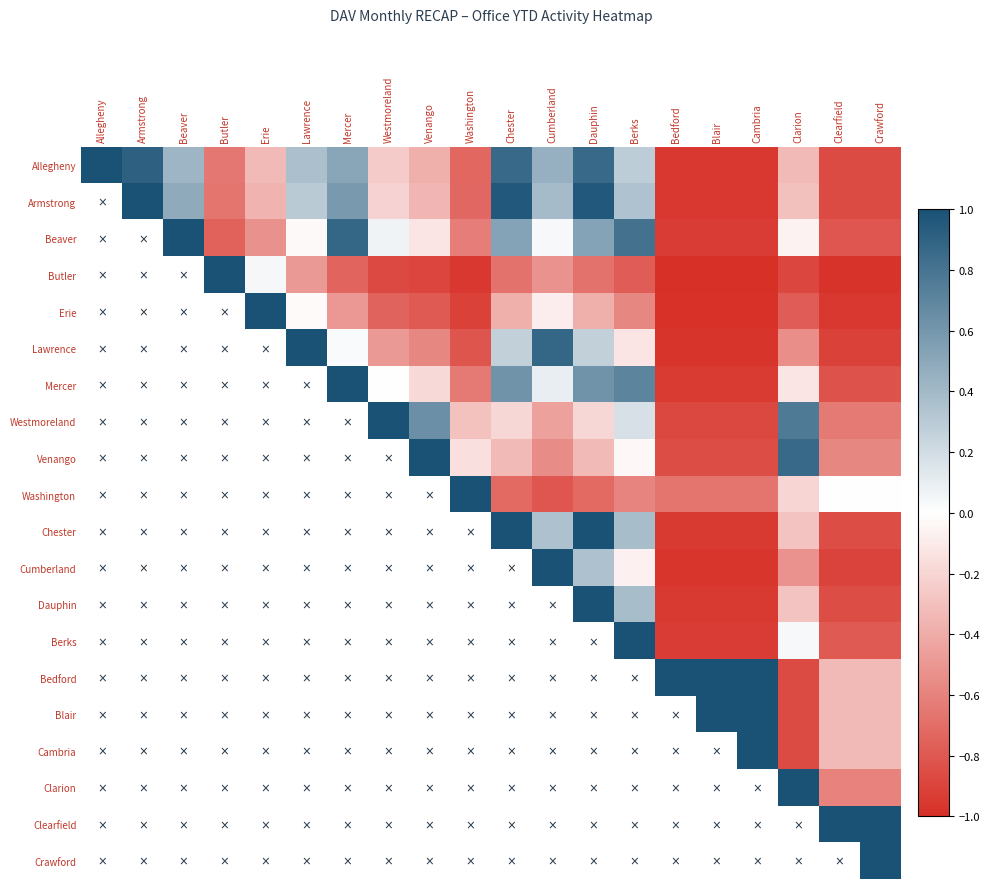

What is the maximum value shown in the chart?

1.0